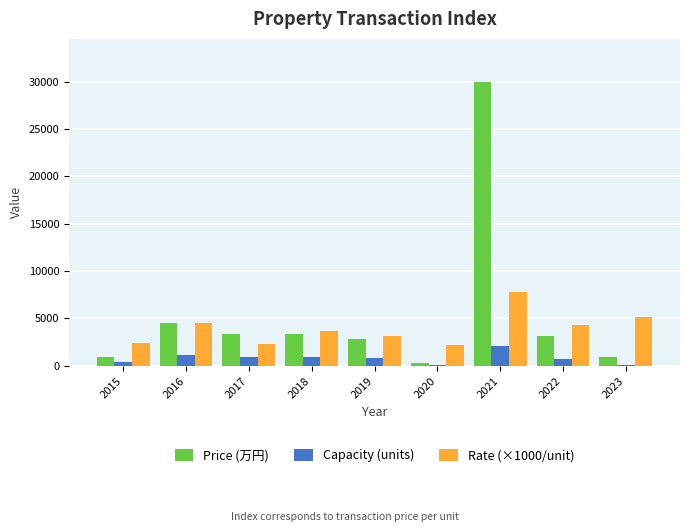

What is the difference between the second highest and second lowest values in the Rate (×1000/unit) series?

2900